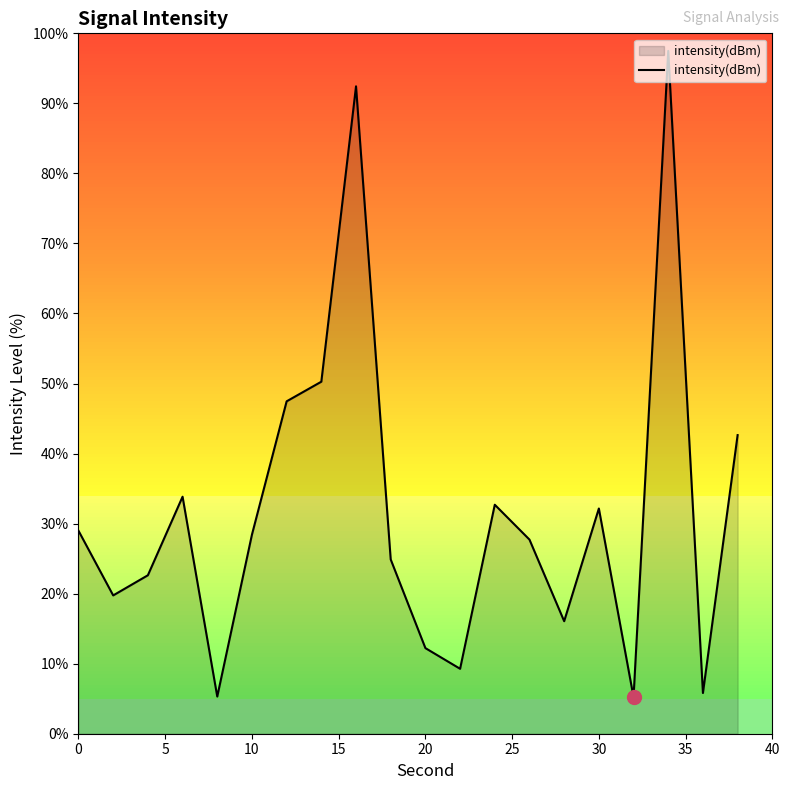

The value at 10 is 16.3. True or false?

False